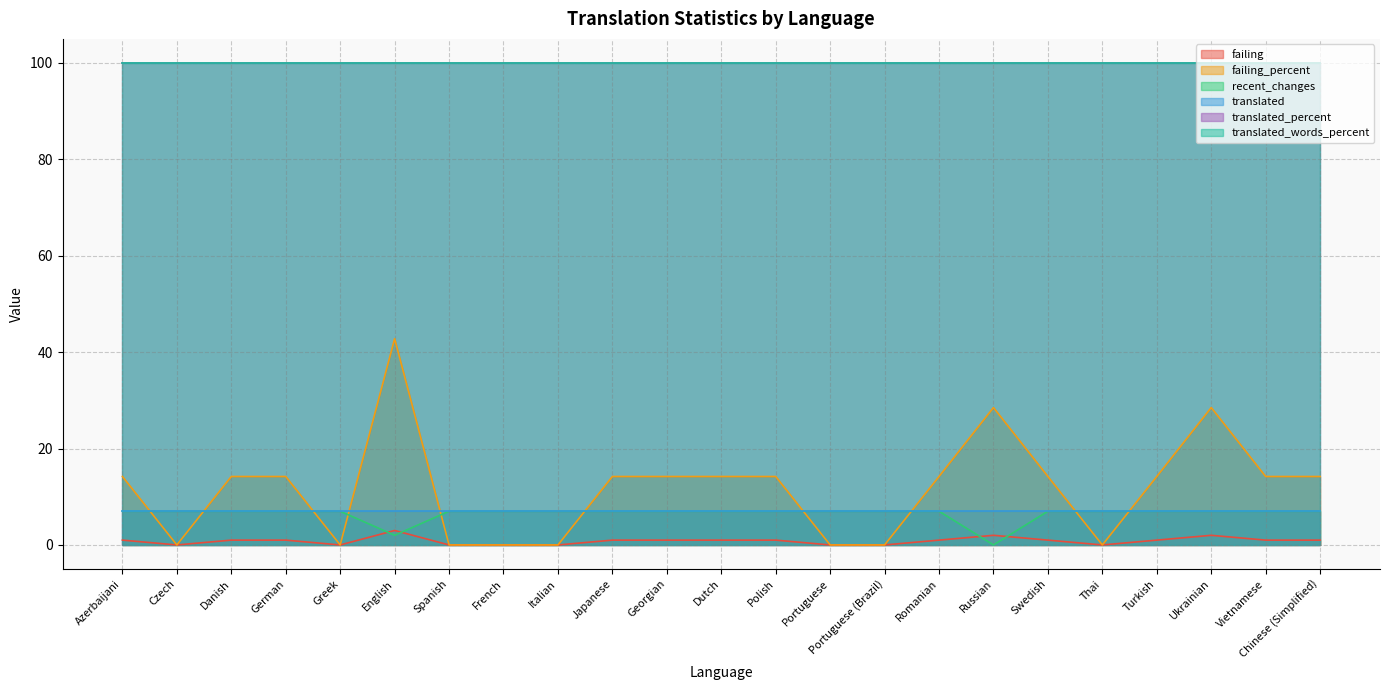

The value of failing at Japanese is 0.4. True or false?

False